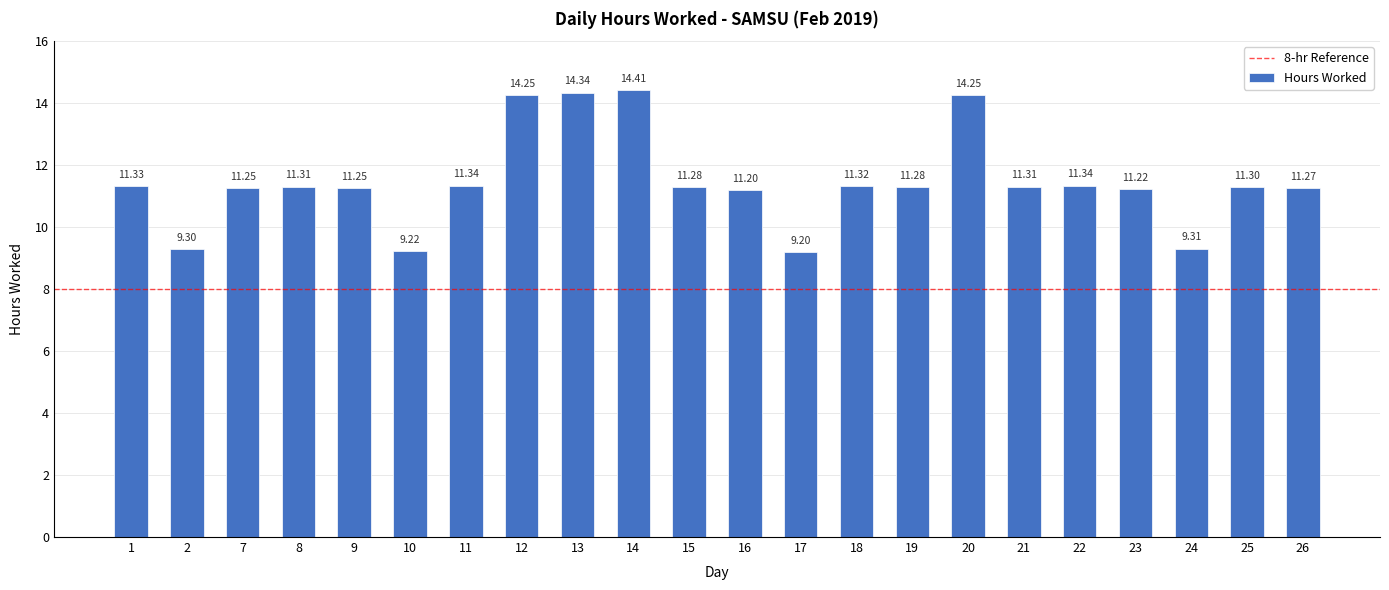

What is the difference between the values at 13 and 23?

3.1